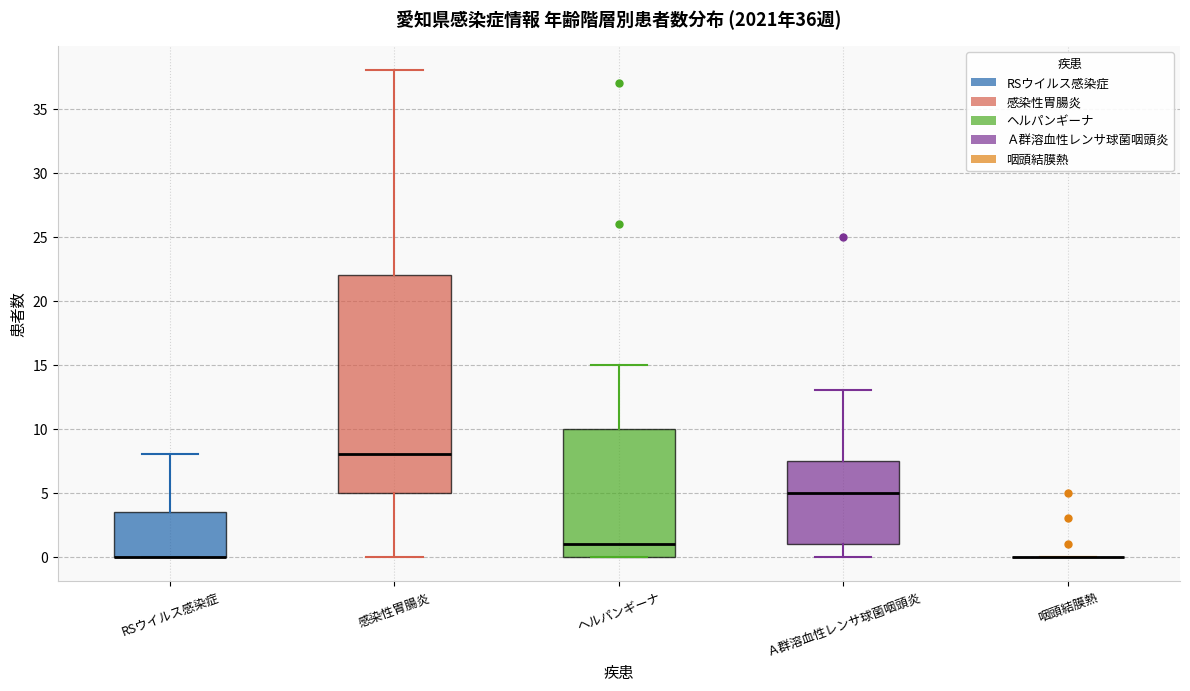

Reading left to right, transcribe this box plot: for each box, give where its median line is, the range the box spans, and where its two whiskers end, as read against the y-axis. The values are not printed on the chart, so give them approximately, as read against the axis.

RSウイルス感染症: median 0.0 (drawn on the box's lower edge), box 0.0 to 3.5, whiskers 0.0 to 8.0
感染性胃腸炎: median 8.0, box 5.0 to 22.0, whiskers 0.0 to 38.0
ヘルパンギーナ: median 1.0, box 0.0 to 10.0, whiskers 0.0 to 15.0
Ａ群溶血性レンサ球菌咽頭炎: median 5.0, box 1.0 to 7.5, whiskers 0.0 to 13.0
咽頭結膜熱: box collapsed to a line at 0.0, whiskers 0.0 to 0.0